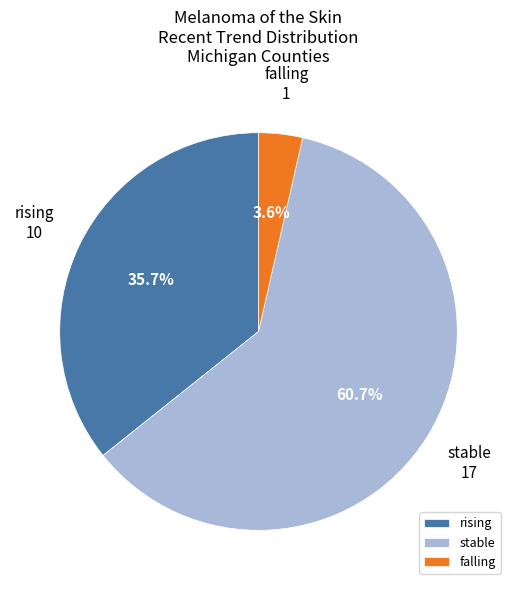

Rank the categories by value from lowest to highest.

falling, rising, stable